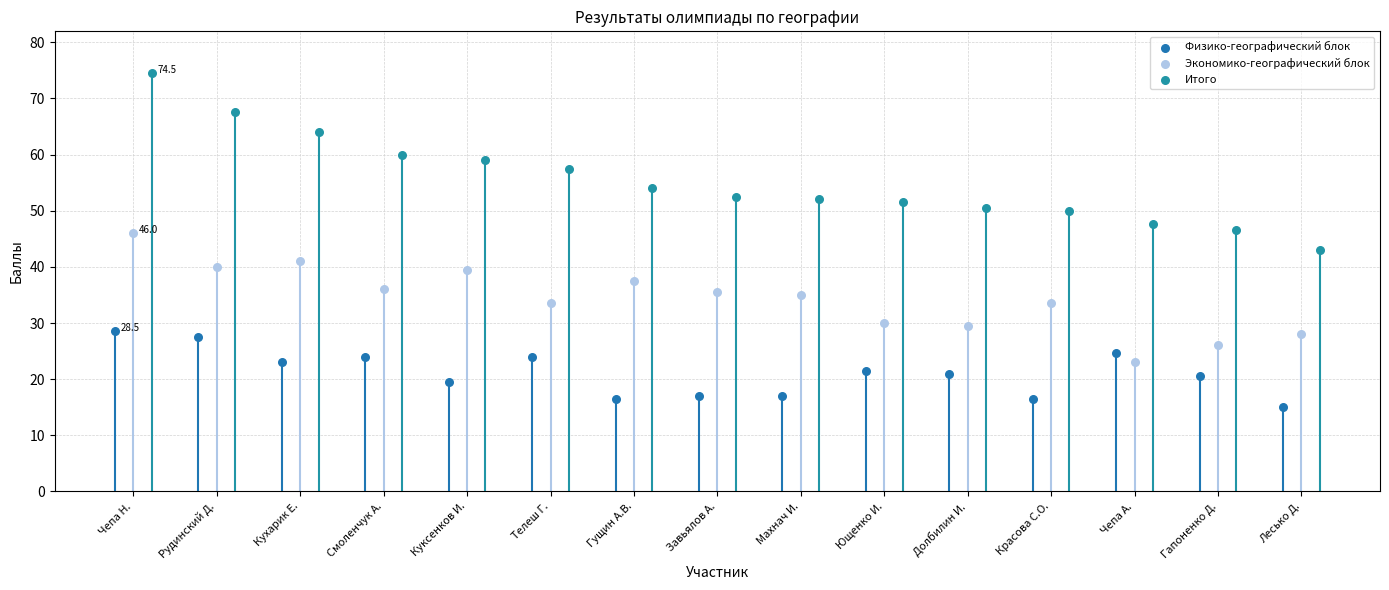

Which series has the widest spread of Y values?

Итого